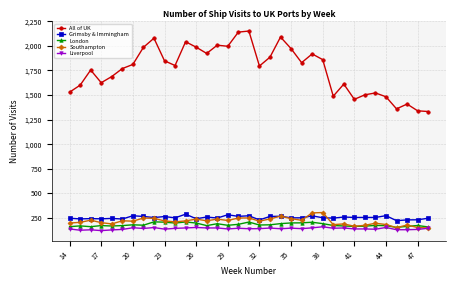

True or false: London and All of UK intersect in this chart.

False